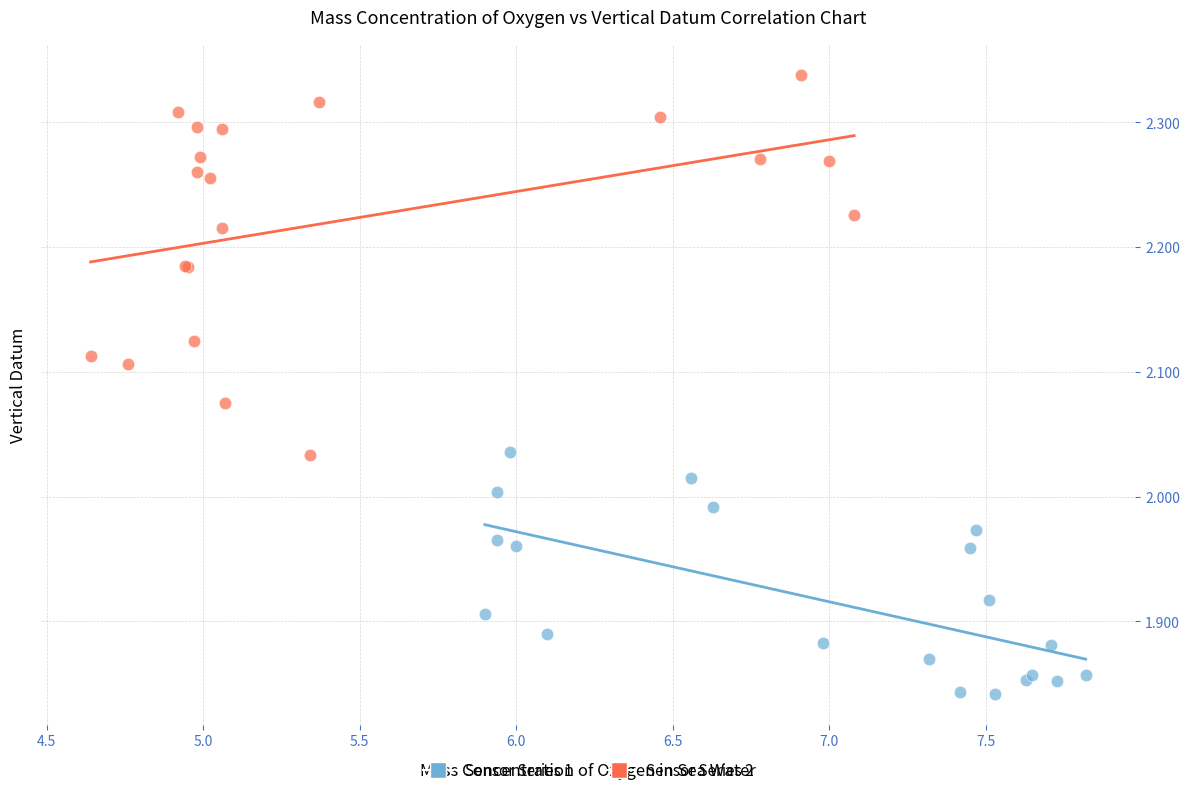

Which series has the largest Y range (max minus min)?

Sensor Series 2